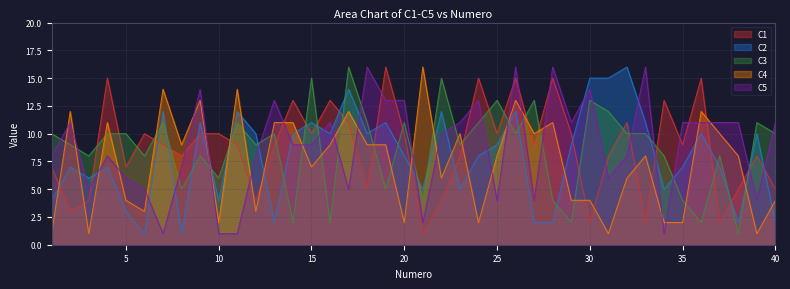

How many lines are shown in the chart?

5